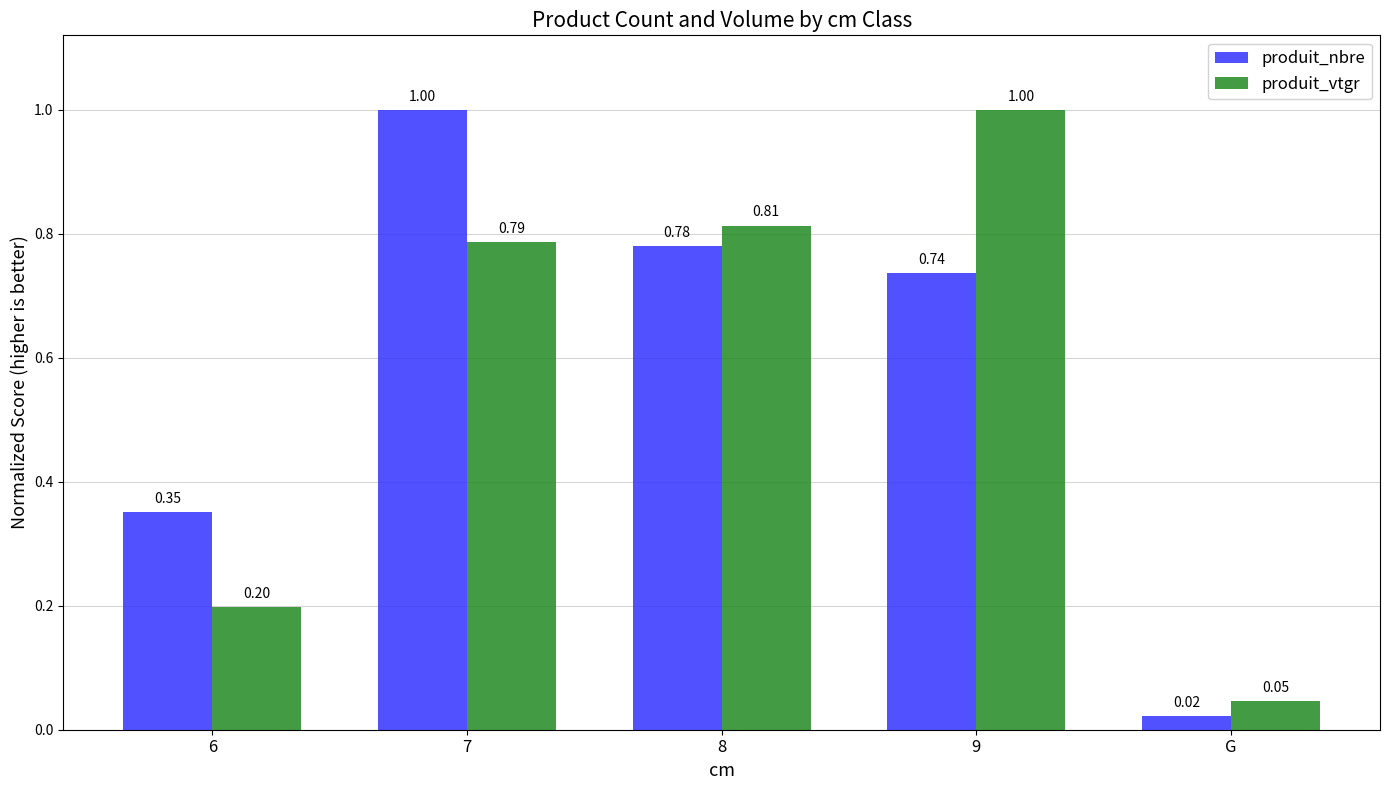

How many groups of bars are there?

5